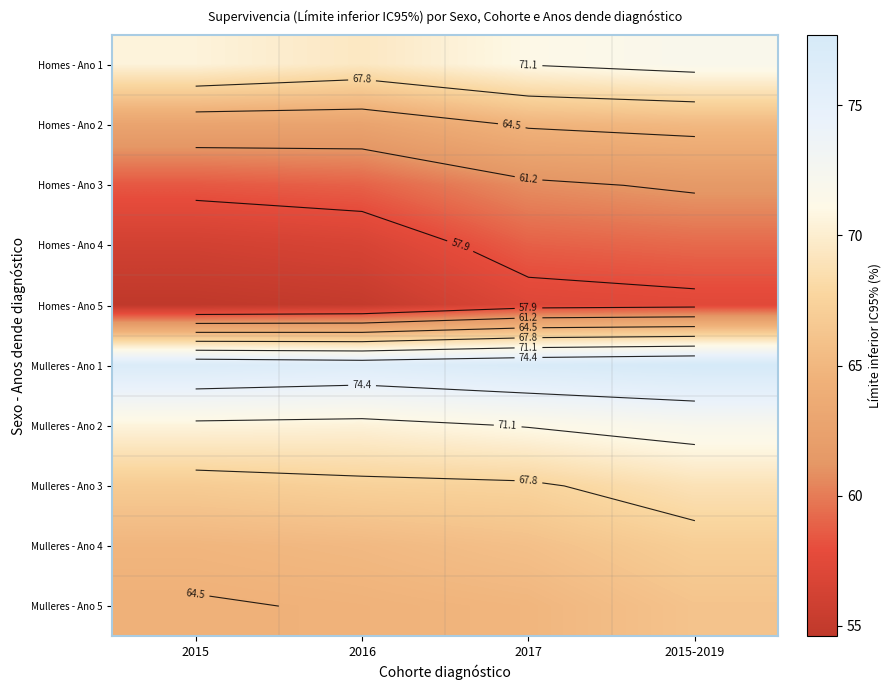

What is the spread (max minus min) of values at 2015?

22.2